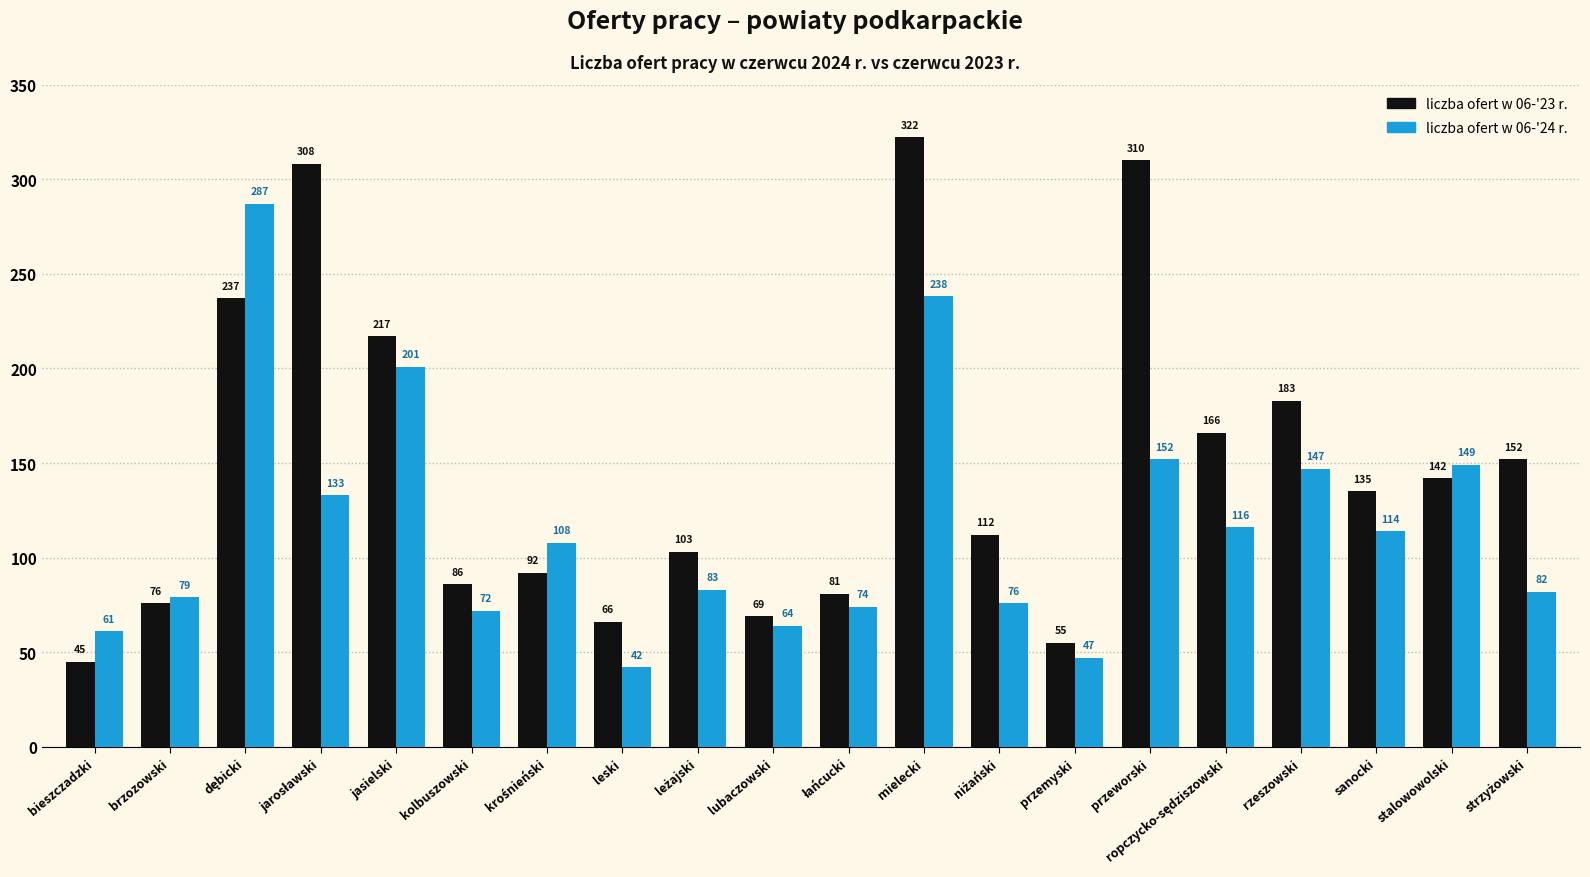

Which series has the largest range (max minus min)?

liczba ofert w 06-'23 r.